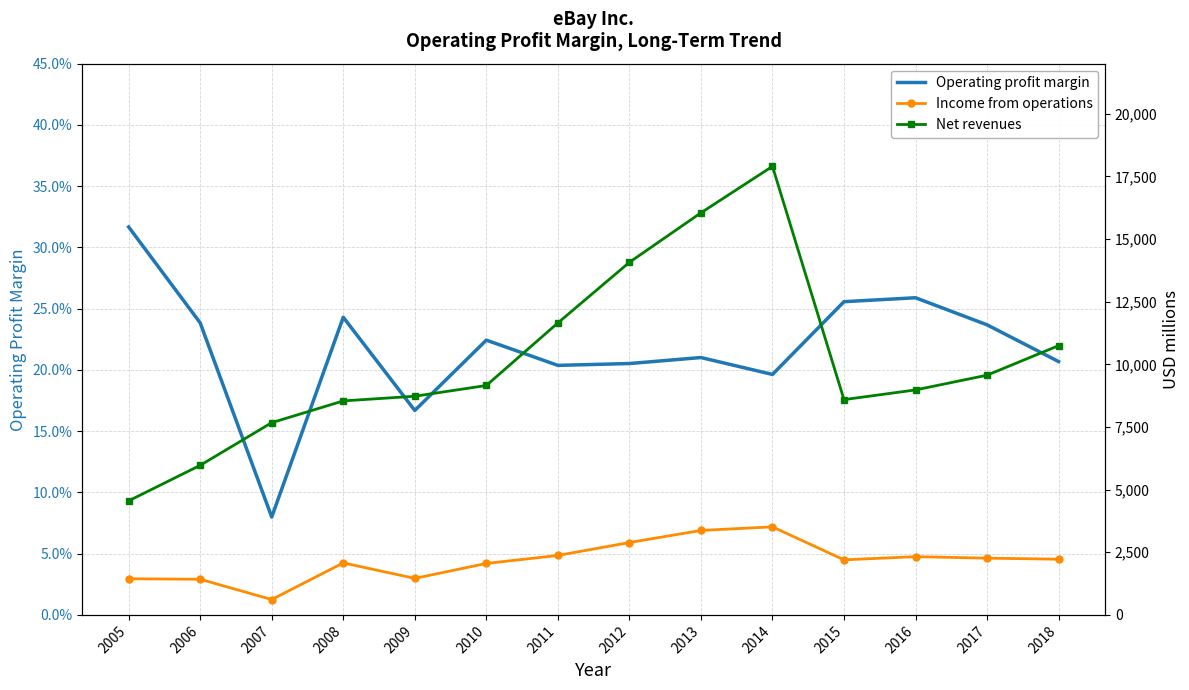

What is the sum of the Operating profit margin values at 2005 and 2018?

0.5